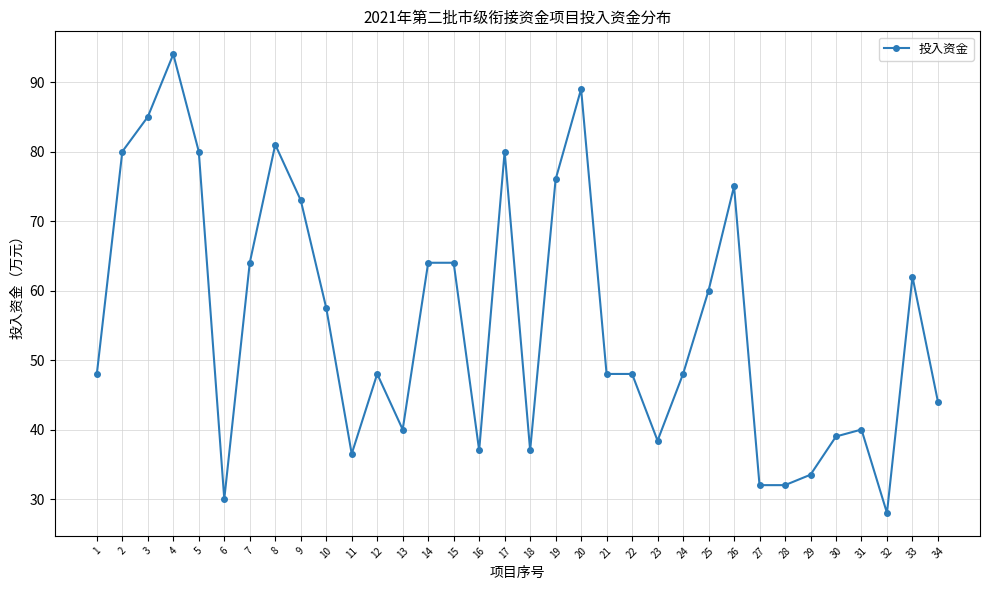

Which category has the lowest value across all series?

32